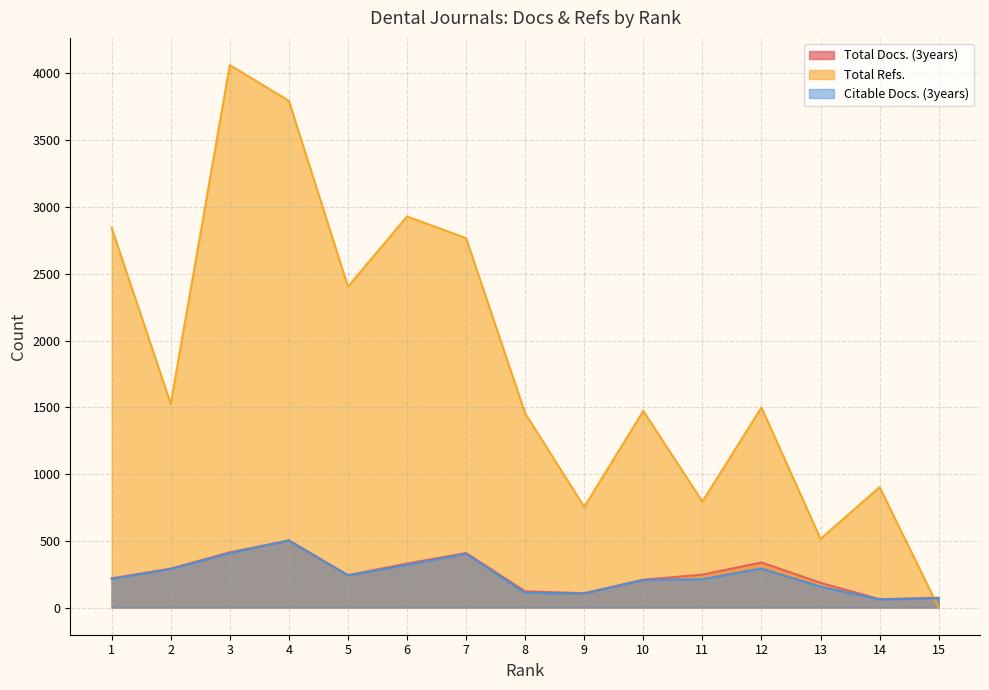

Reading right to left, what are all the values shown in this chart?

Total Docs. (3years): 15=74	14=63	13=186	12=338	11=247	10=209	9=108	8=122	7=409	6=330	5=243	4=503	3=414	2=292	1=219
Total Refs.: 15=0	14=902	13=515	12=1499	11=794	10=1473	9=754	8=1455	7=2767	6=2929	5=2404	4=3795	3=4063	2=1526	1=2844
Citable Docs. (3years): 15=70	14=62	13=157	12=293	11=213	10=207	9=105	8=111	7=403	6=320	5=241	4=503	3=408	2=289	1=215